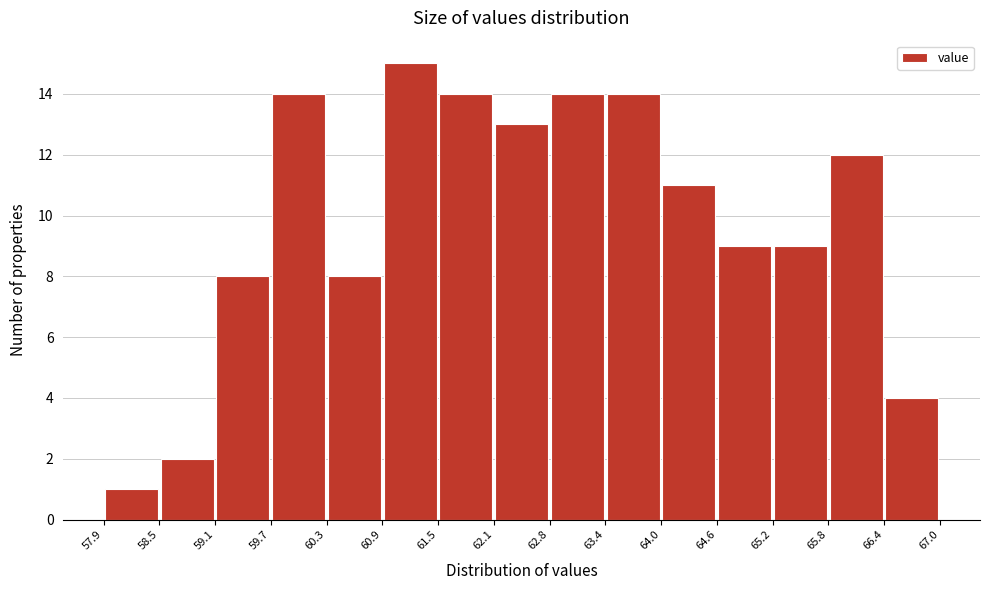

Reading left to right, list every bar in this chart as the range it spans on the x-axis followed by its height. The values are not printed on the chart, so give them approximately, as read against the axis.

57.9 to 58.5: 1
58.5 to 59.1: 2
59.1 to 59.7: 8
59.7 to 60.3: 14
60.3 to 60.9: 8
60.9 to 61.5: 15
61.5 to 62.1: 14
62.1 to 62.8: 13
62.8 to 63.4: 14
63.4 to 64.0: 14
64.0 to 64.6: 11
64.6 to 65.2: 9
65.2 to 65.8: 9
65.8 to 66.4: 12
66.4 to 67.0: 4